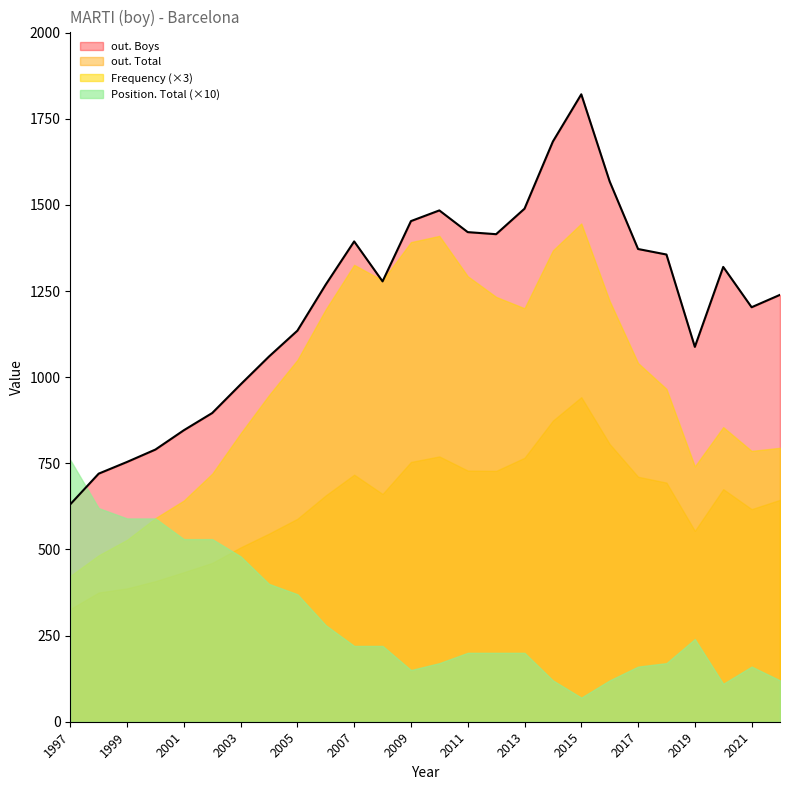

The Position. Total series shows 53 at 2001. True or false?

True